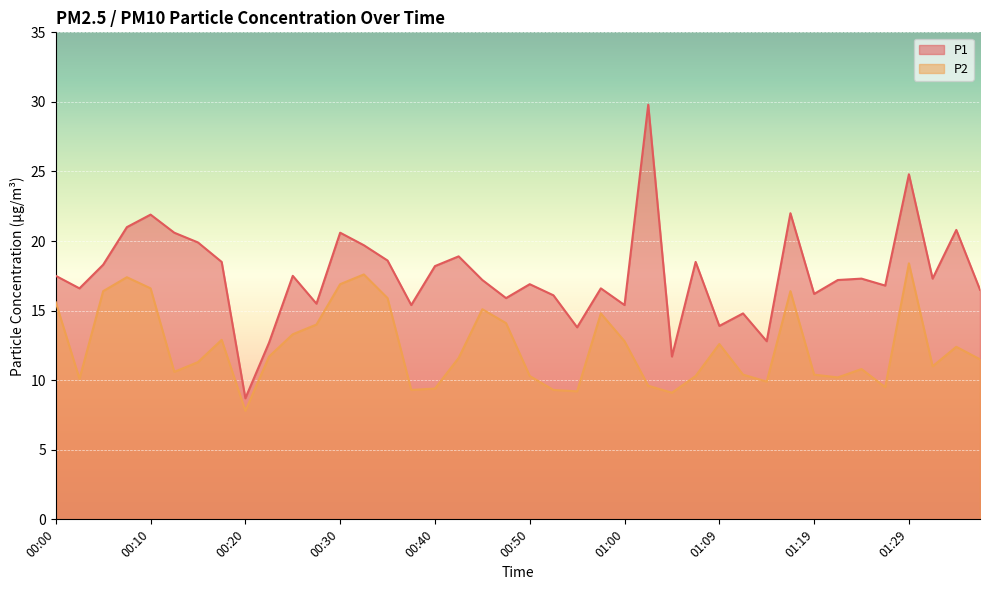

Is it true that P2 equals 18.2 at 00:18?

False